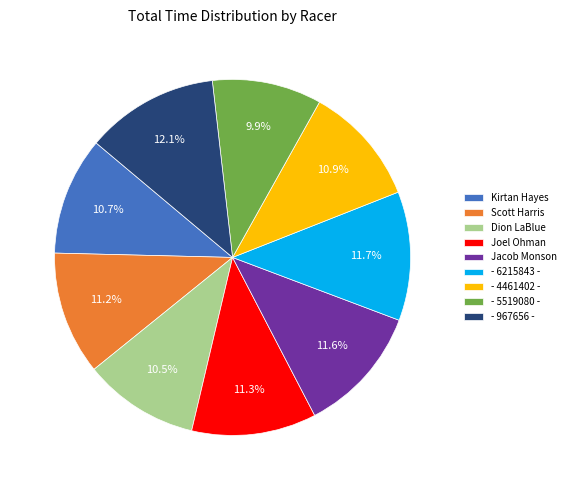

Is it true that Scott Harris is 1% of the pie?

False